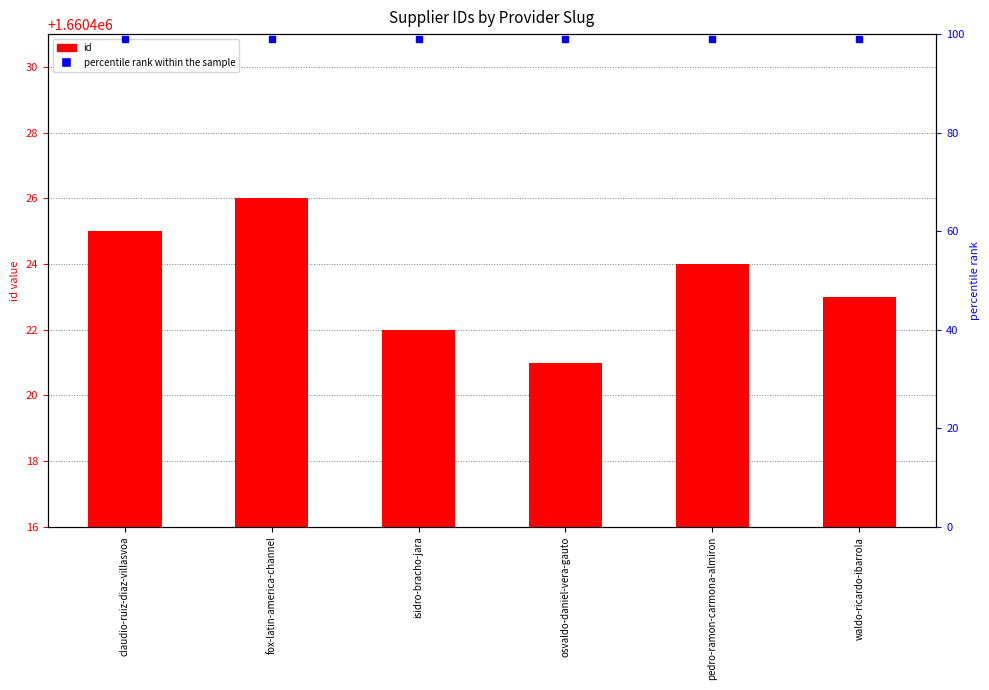

Rank the categories by value from lowest to highest.

osvaldo-daniel-vera-gauto, isidro-bracho-jara, waldo-ricardo-ibarrola, pedro-ramon-carmona-almiron, claudio-ruiz-diaz-villasvoa, fox-latin-america-channel